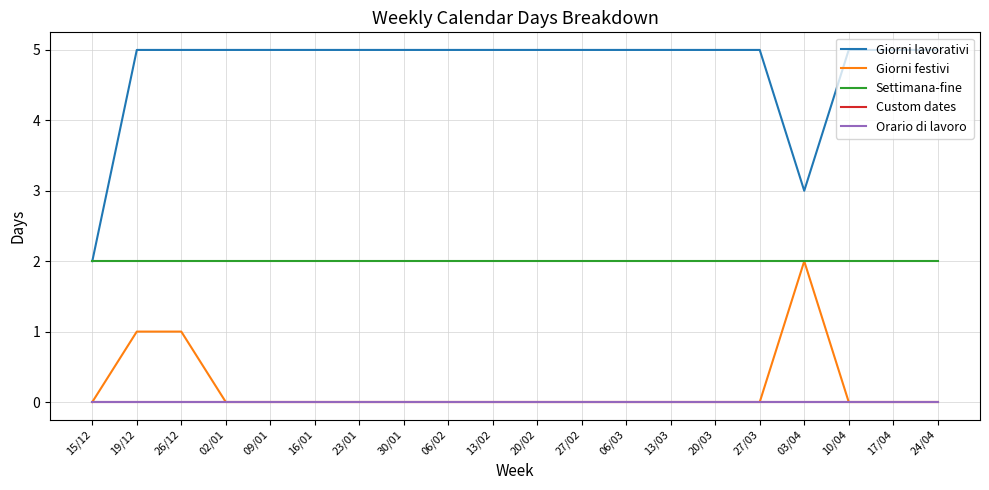

Rank the series at 16/01 from highest to lowest value.

Giorni lavorativi, Settimana-fine, Giorni festivi, Custom dates, Orario di lavoro